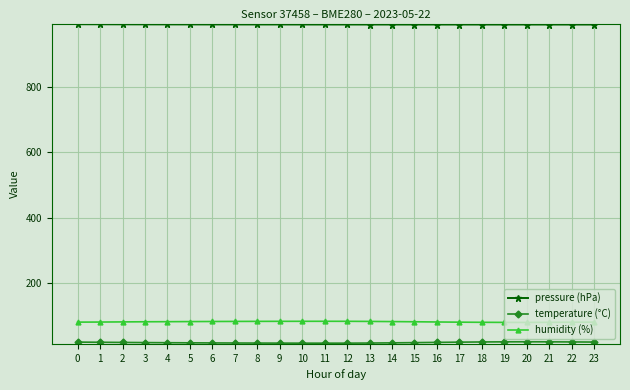

What is the total value across all series at 22?

1089.2